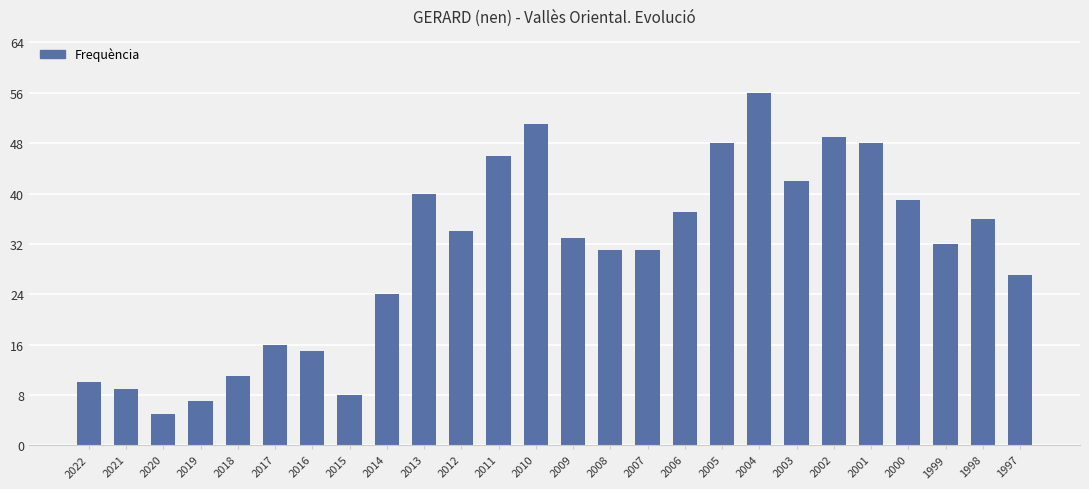

What is the sum of all values?

785